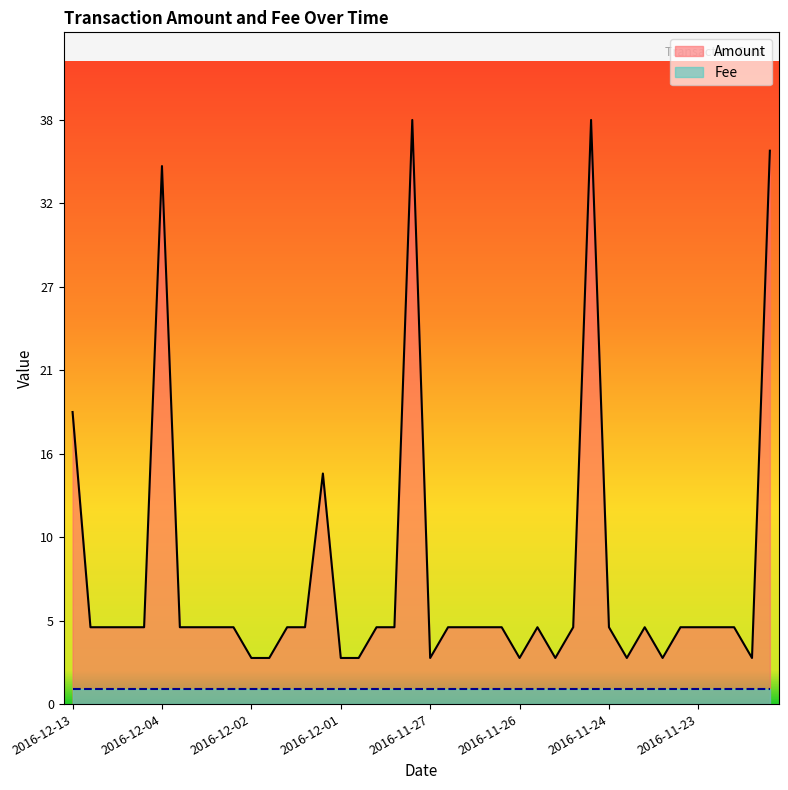

How many data points does each series have?

40